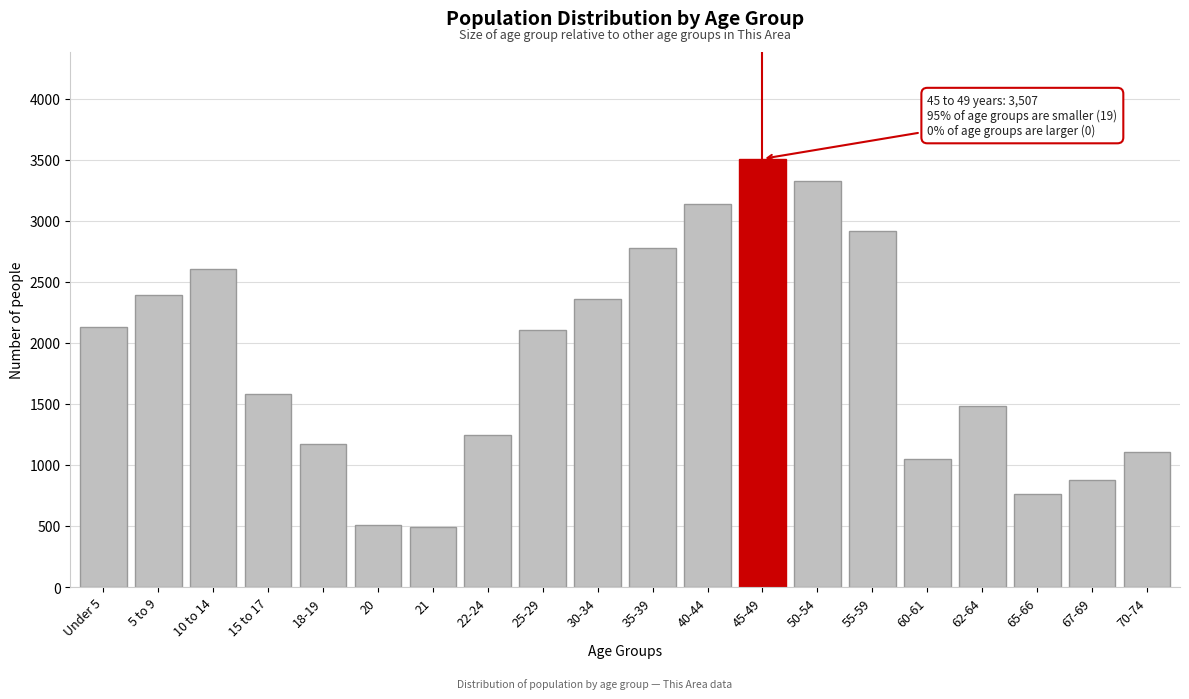

Reading left to right, list all the values displayed in this chart.

Under 5=2127	5 to 9=2393	10 to 14=2601	15 to 17=1577	18-19=1168	20=511	21=492	22-24=1247	25-29=2109	30-34=2362	35-39=2776	40-44=3137	45-49=3507	50-54=3324	55-59=2913	60-61=1048	62-64=1484	65-66=760	67-69=876	70-74=1108